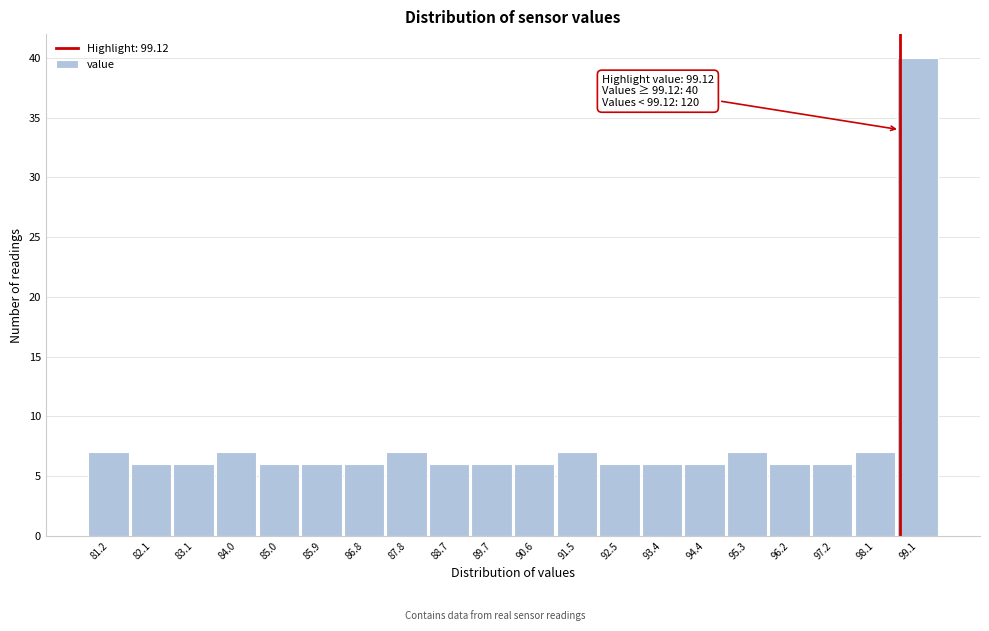

Reading right to left, transcribe all the data shown in this chart.

99.1=40	98.1=7	97.2=6	96.2=6	95.3=7	94.4=6	93.4=6	92.5=6	91.5=7	90.6=6	89.7=6	88.7=6	87.8=7	86.8=6	85.9=6	85.0=6	84.0=7	83.1=6	82.1=6	81.2=7